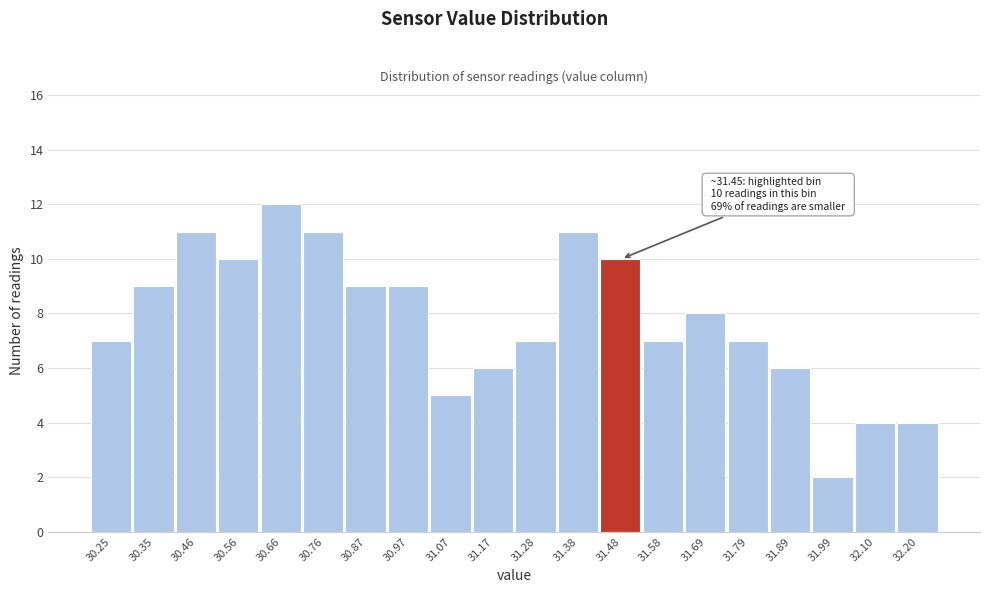

Which range on the x-axis has the tallest bar?

30.62 to 30.72